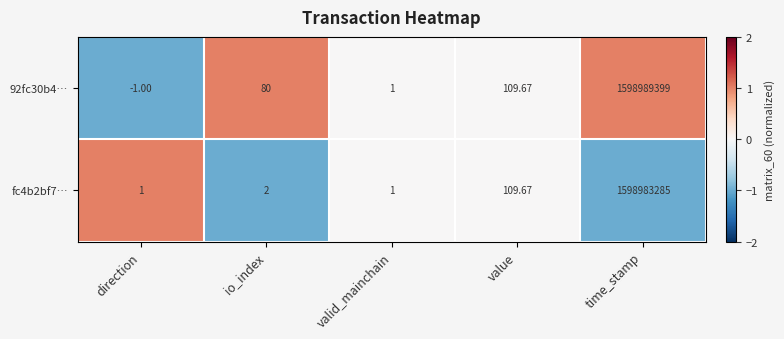

Which series has the largest range (max minus min)?

92fc30b4…